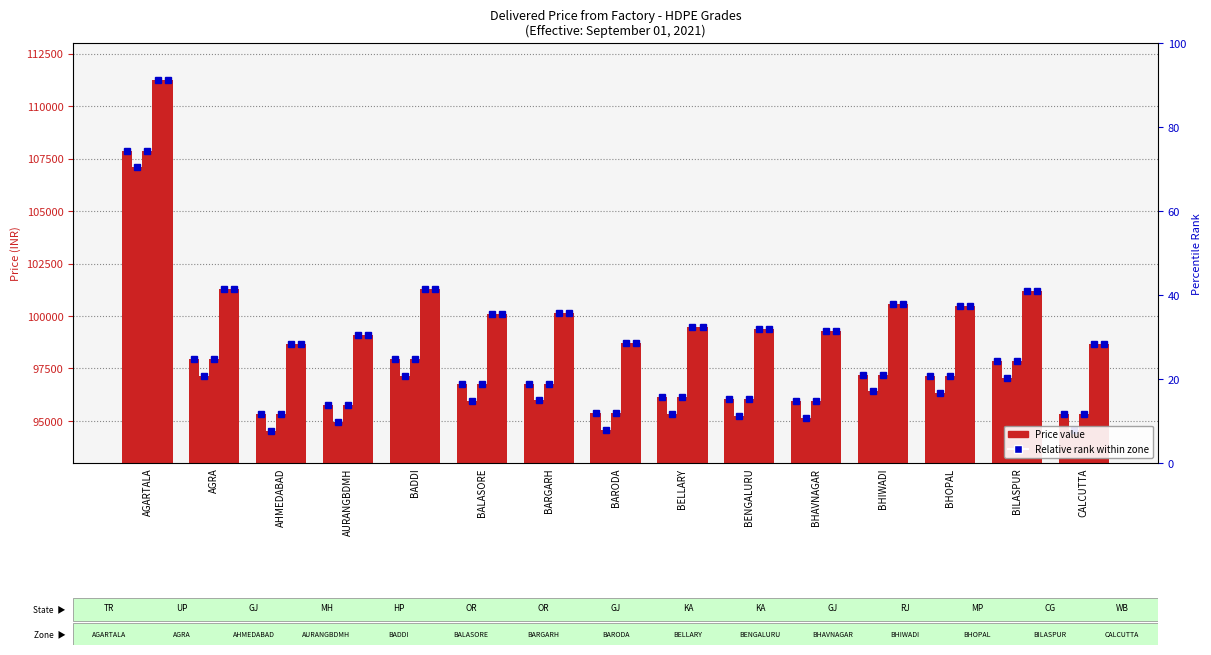

Which category has the highest value in the E52007 series?

AGARTALA